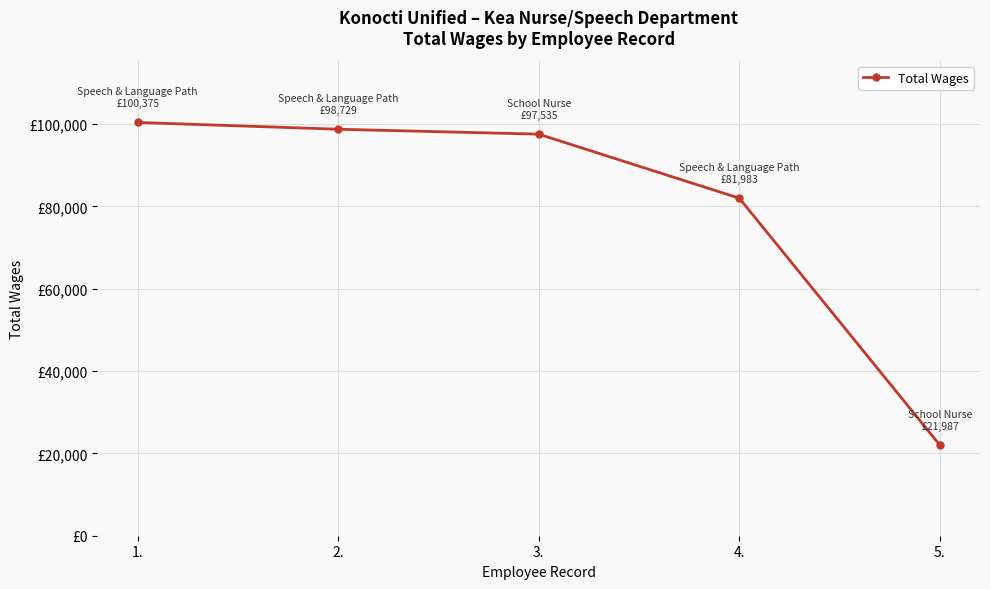

What is the difference between the values at 2. and 4.?

16746